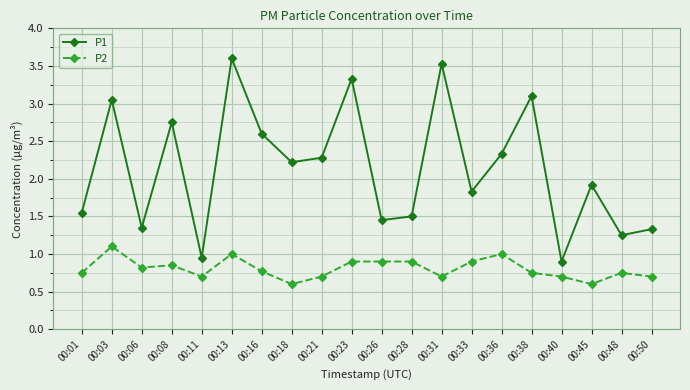

List the series in order of their peak value, lowest first.

P2, P1